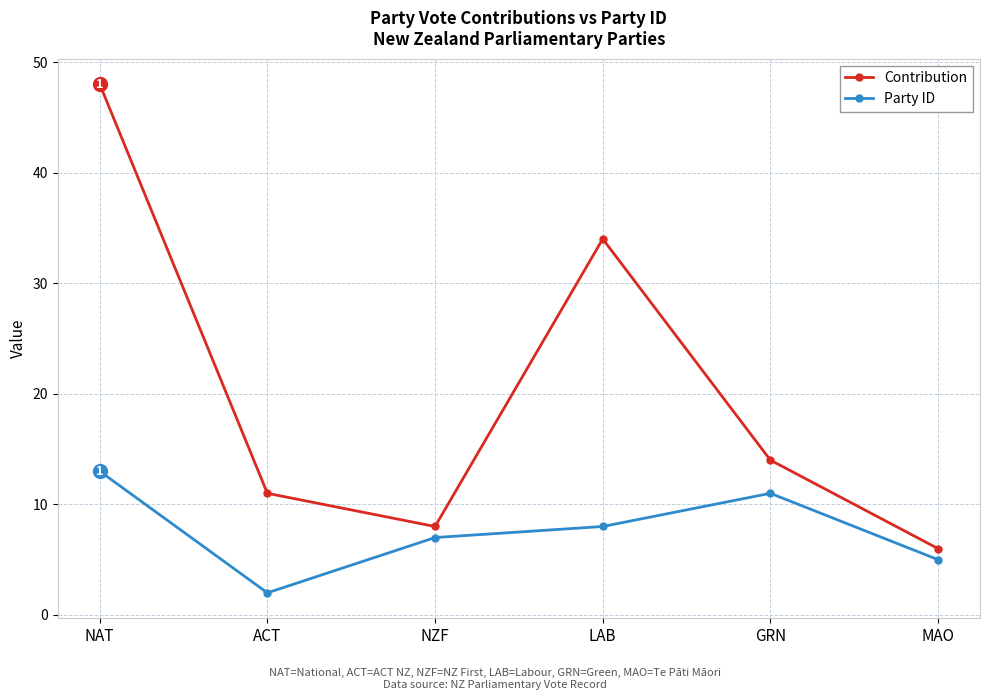

Reading right to left, extract all data points from this chart.

Contribution: MAO=6	GRN=14	LAB=34	NZF=8	ACT=11	NAT=48
Party ID: MAO=5	GRN=11	LAB=8	NZF=7	ACT=2	NAT=13